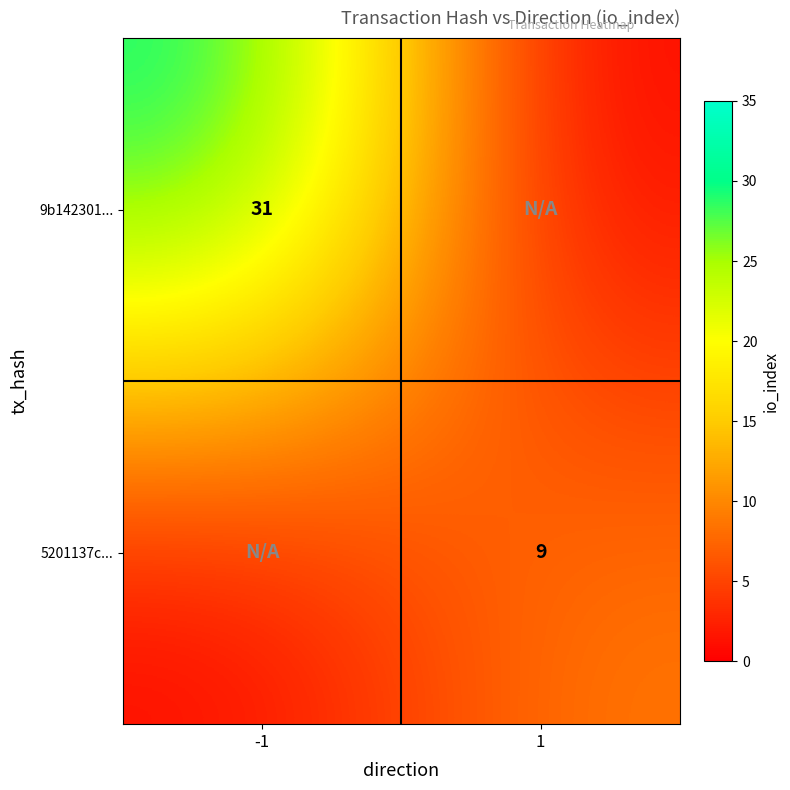

Is it true that 5201137c... equals 9 at 1?

True